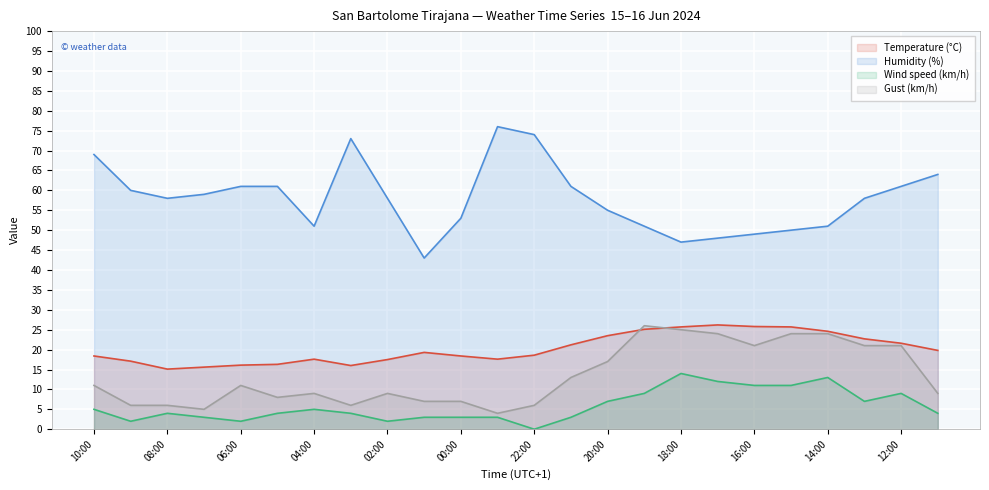

The value of Wind speed (km/h) at 20:00 is 7.0. True or false?

True